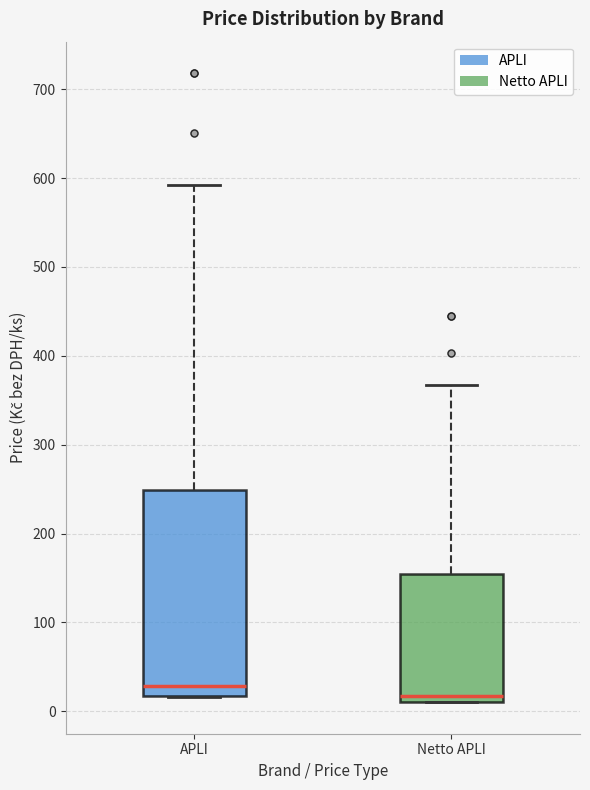

Where is the lower edge of the box for Netto APLI on the y-axis? The values are not printed on the chart, so give them approximately, as read against the axis.

10